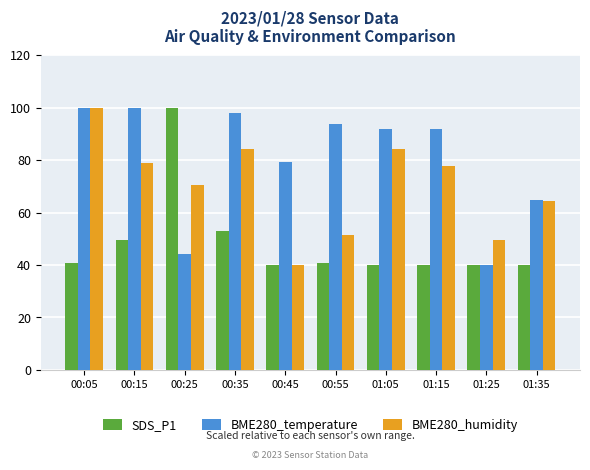

Is the value of BME280_humidity at 00:55 greater than the value of SDS_P1 at 01:15?

Yes